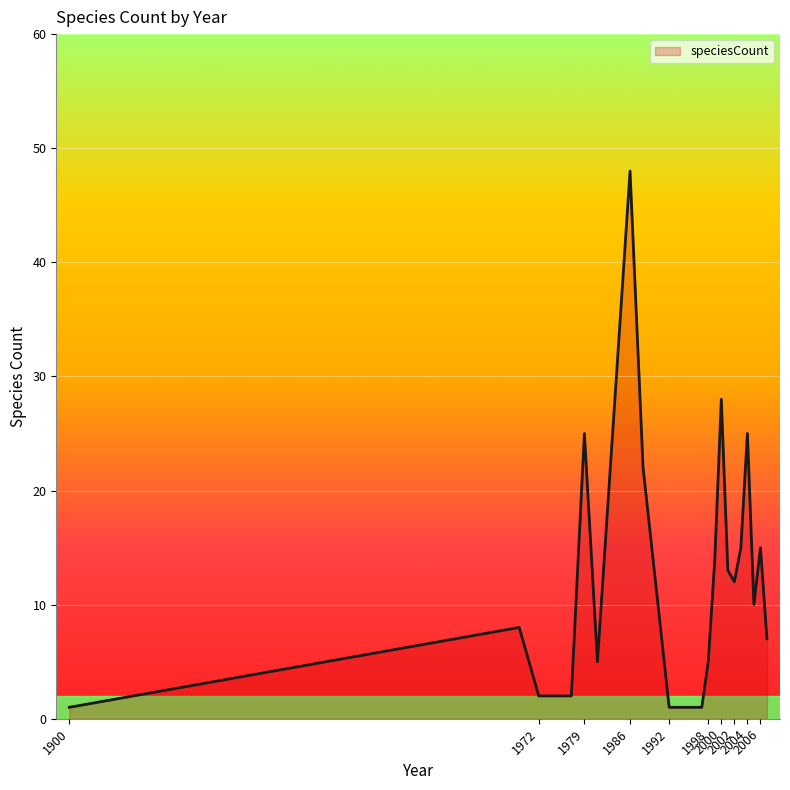

Reading left to right, extract all data points from this chart.

1	8	2	2	25	5	48	22	1	1	5	14	28	13	12	15	25	10	15	7